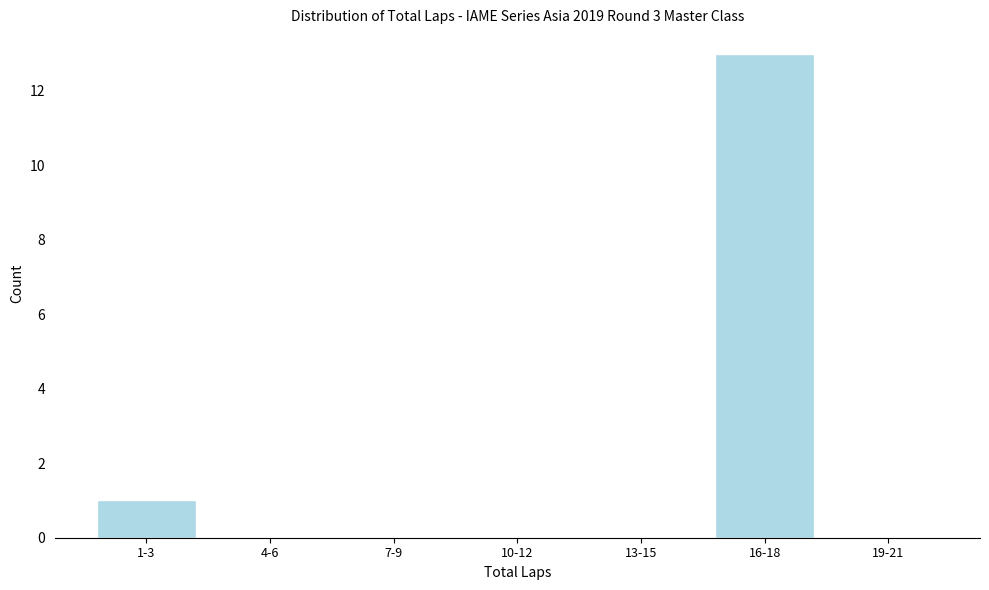

Reading right to left, what are all the values shown in this chart?

19-21=0	16-18=13	13-15=0	10-12=0	7-9=0	4-6=0	1-3=1